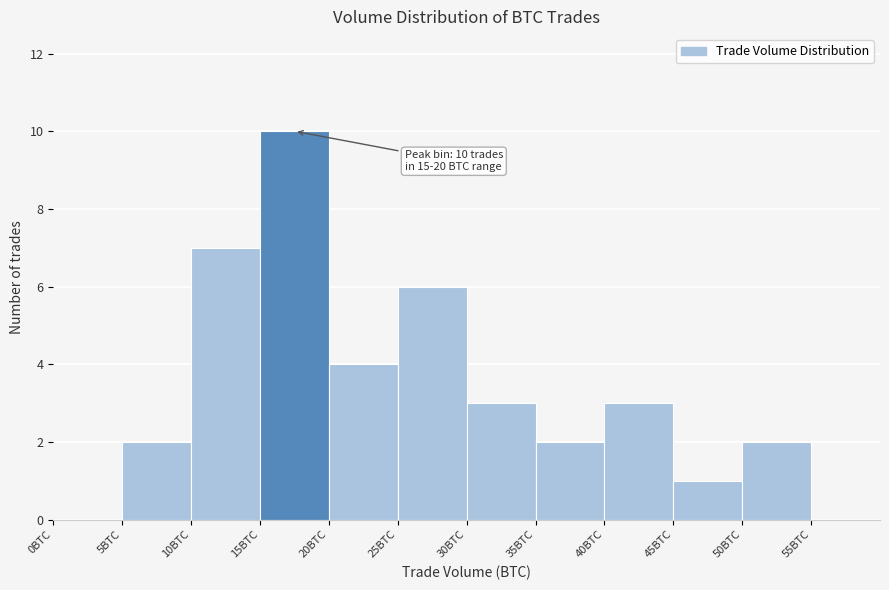

Over which range of the x-axis is the bar tallest?

15 to 20